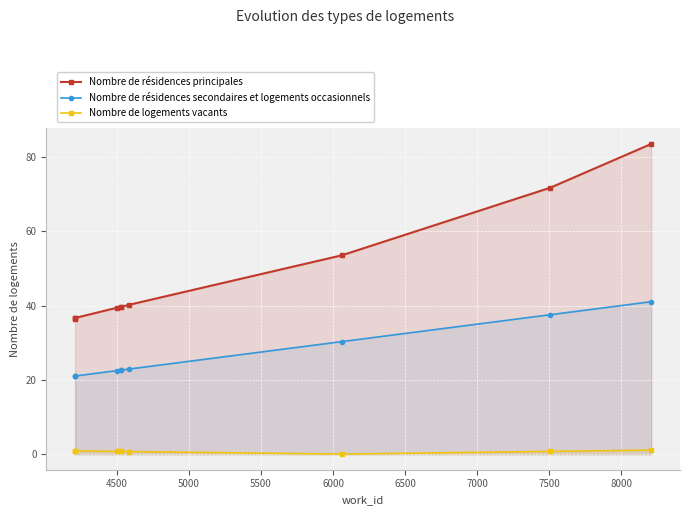

What is the highest value of the Nombre de résidences secondaires et logements occasionnels series?

41.0